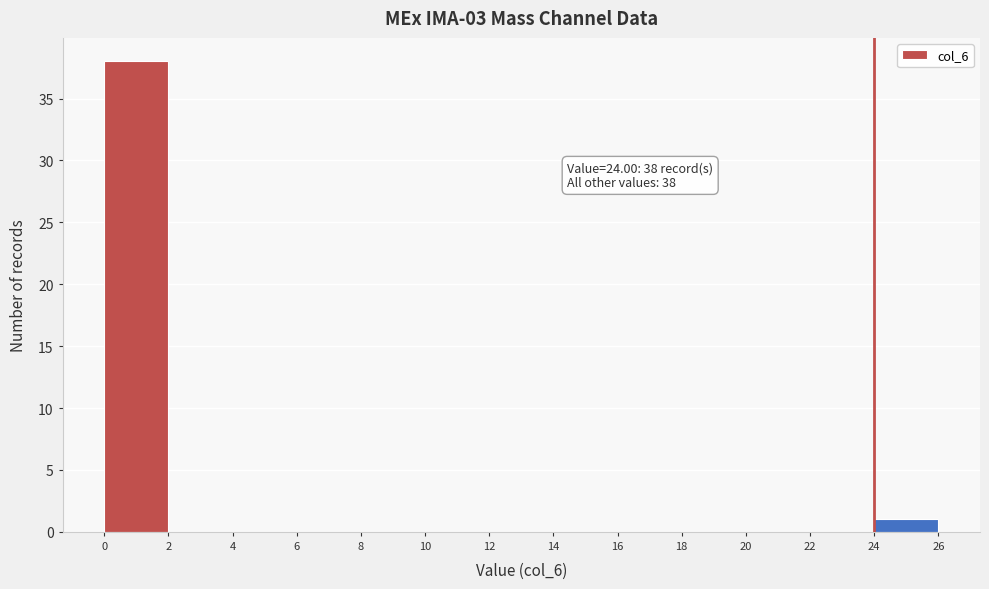

Which range on the x-axis has the tallest bar?

0 to 2